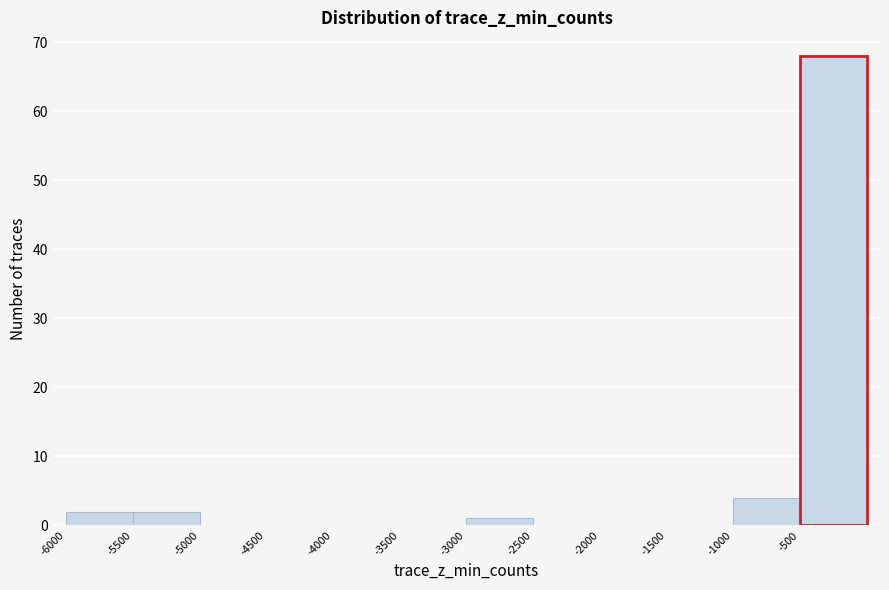

Reading left to right, list every bar in this chart as the range it spans on the x-axis followed by its height. The values are not printed on the chart, so give them approximately, as read against the axis.

-6000 to -5500: 2
-5500 to -5000: 2
-5000 to -4500: 0
-4500 to -4000: 0
-4000 to -3500: 0
-3500 to -3000: 0
-3000 to -2500: 1
-2500 to -2000: 0
-2000 to -1500: 0
-1500 to -1000: 0
-1000 to -500: 4
-500 to 0: 68